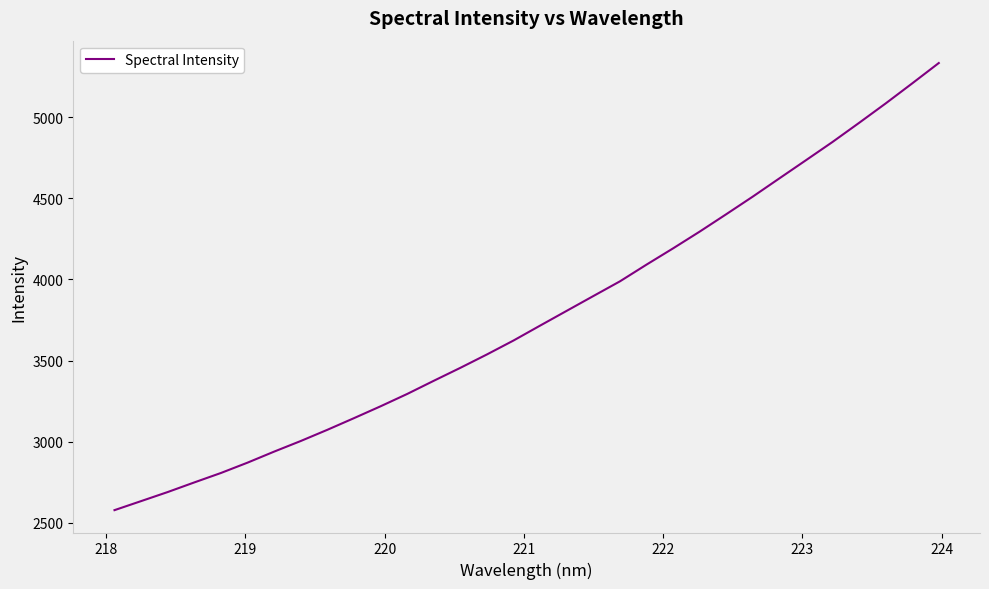

What is the smallest value displayed?

2578.5